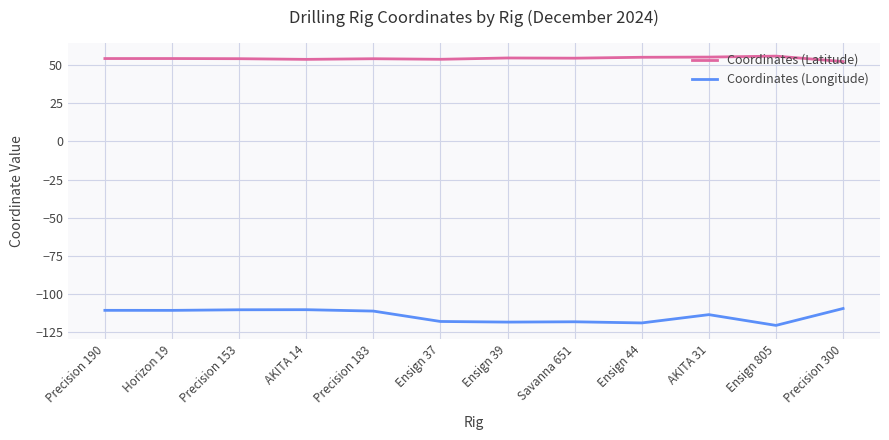

How many lines are shown in the chart?

2